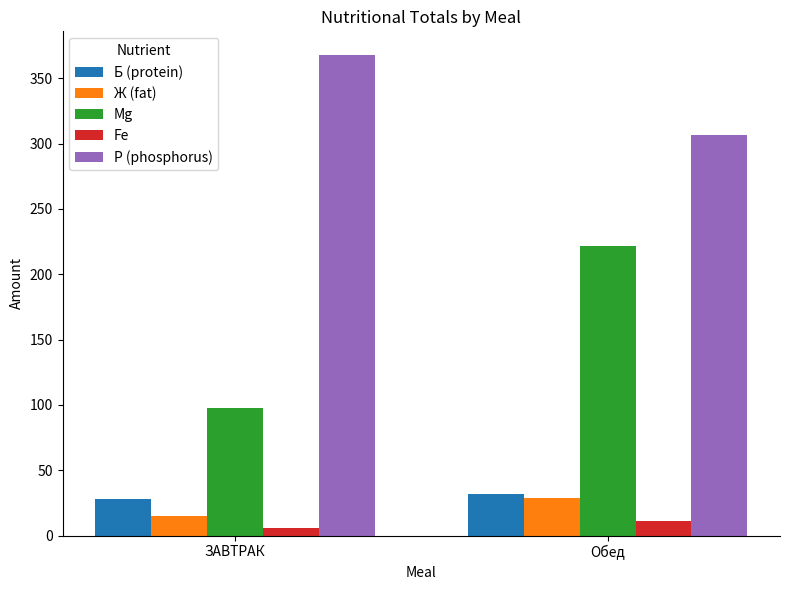

What is the sum of all Ж (fat) values?

43.8